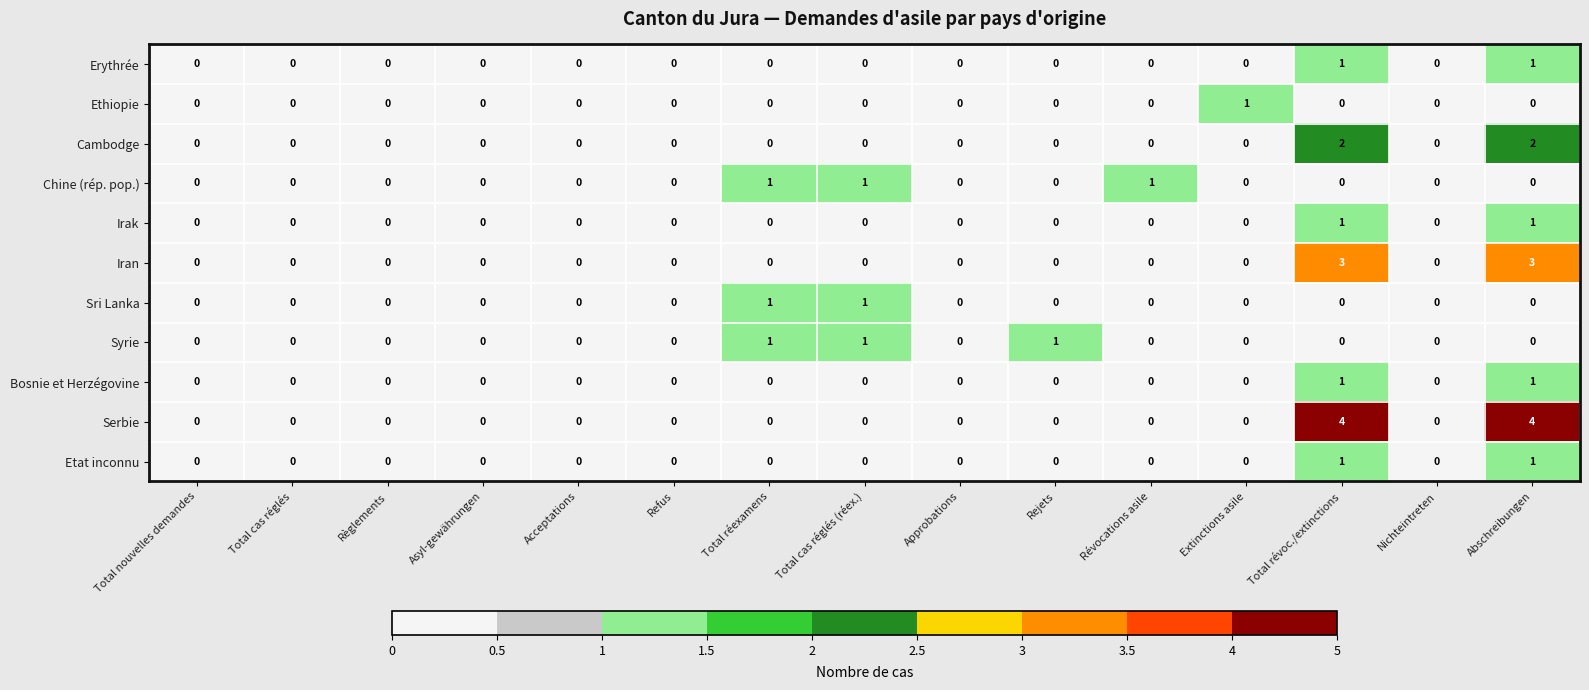

What is the total value across all series at Total réexamens?

3